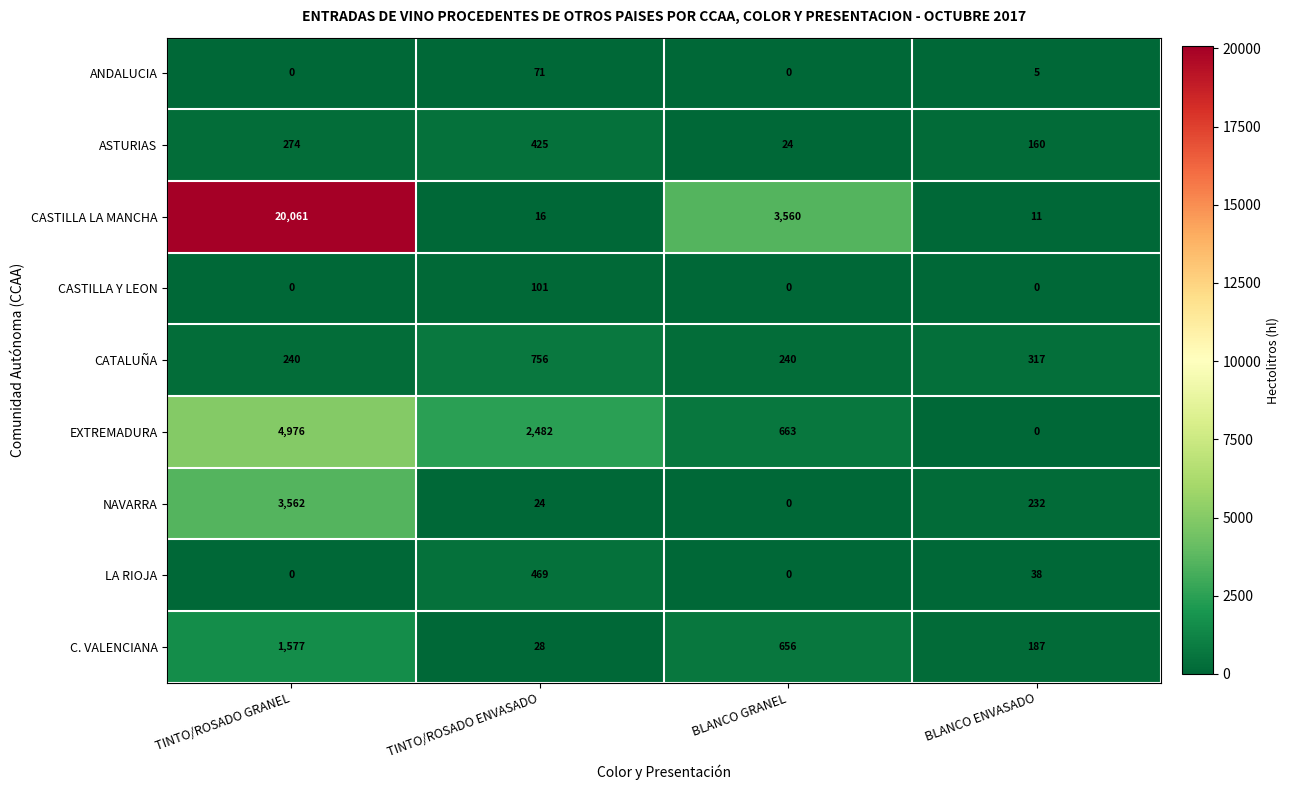

The value of CATALUÑA at BLANCO ENVASADO is 317. True or false?

True